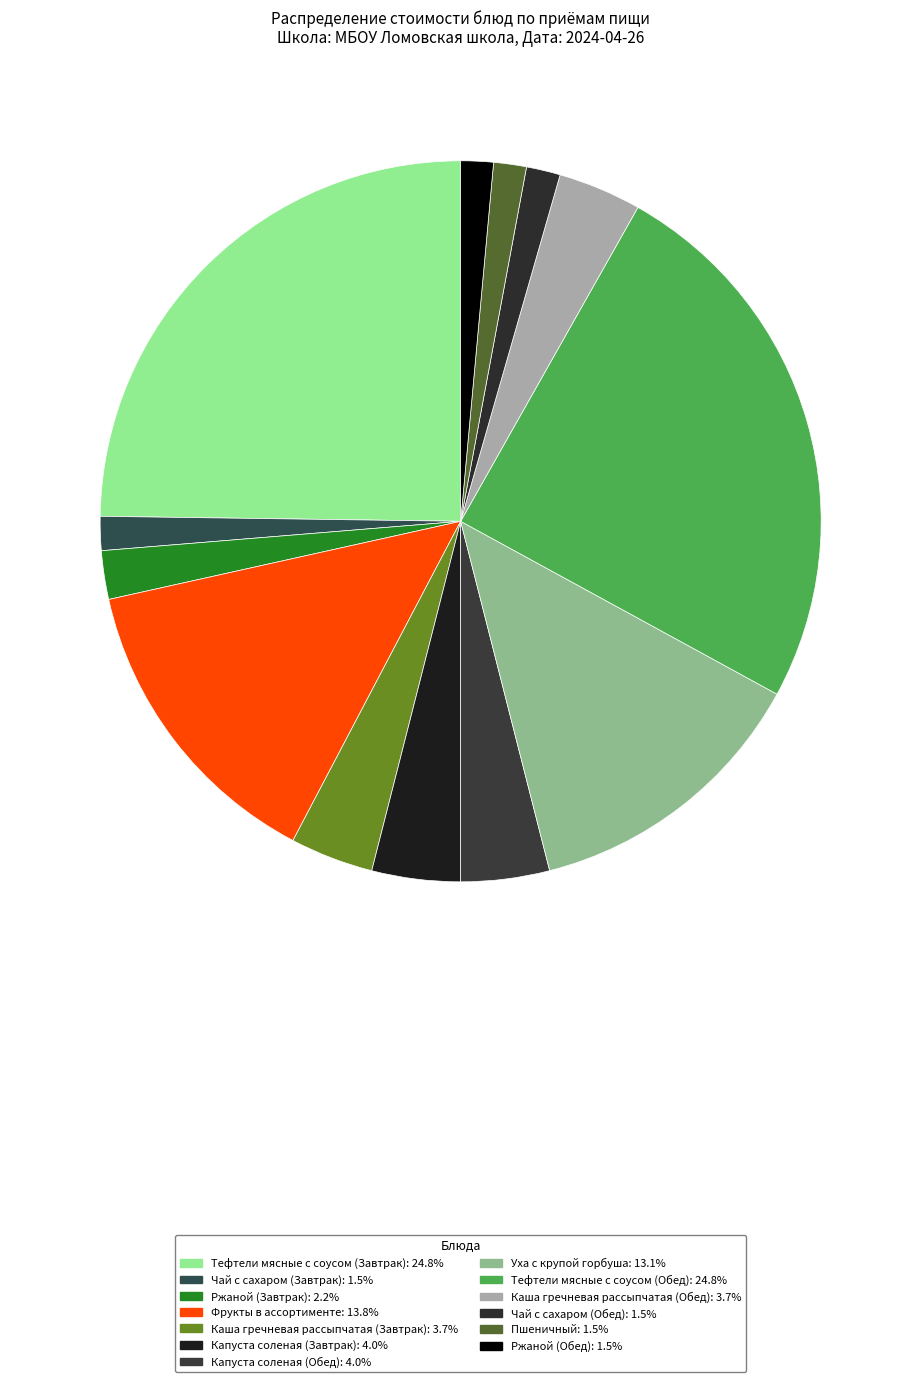

Rank the categories by value from highest to lowest.

Тефтели мясные с соусом (Завтрак), Тефтели мясные с соусом (Обед), Фрукты в ассортименте, Уха с крупой горбуша, Капуста соленая (Обед), Капуста соленая (Завтрак), Каша гречневая рассыпчатая (Завтрак), Каша гречневая рассыпчатая (Обед), Ржаной (Завтрак), Чай с сахаром (Завтрак), Чай с сахаром (Обед), Пшеничный, Ржаной (Обед)